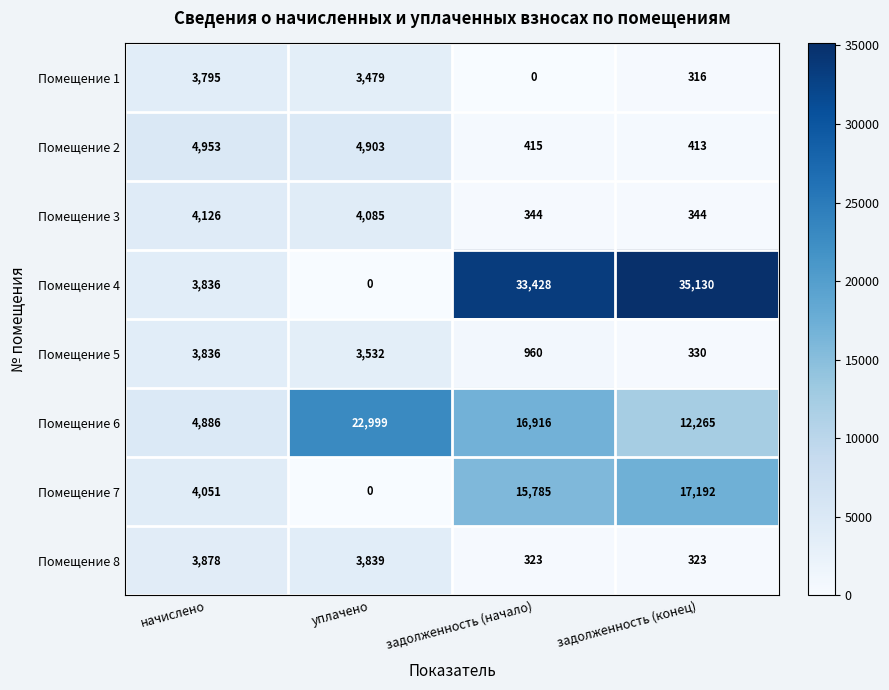

What is the difference between the maximum and second lowest values in the Помещение 3 series?

3782